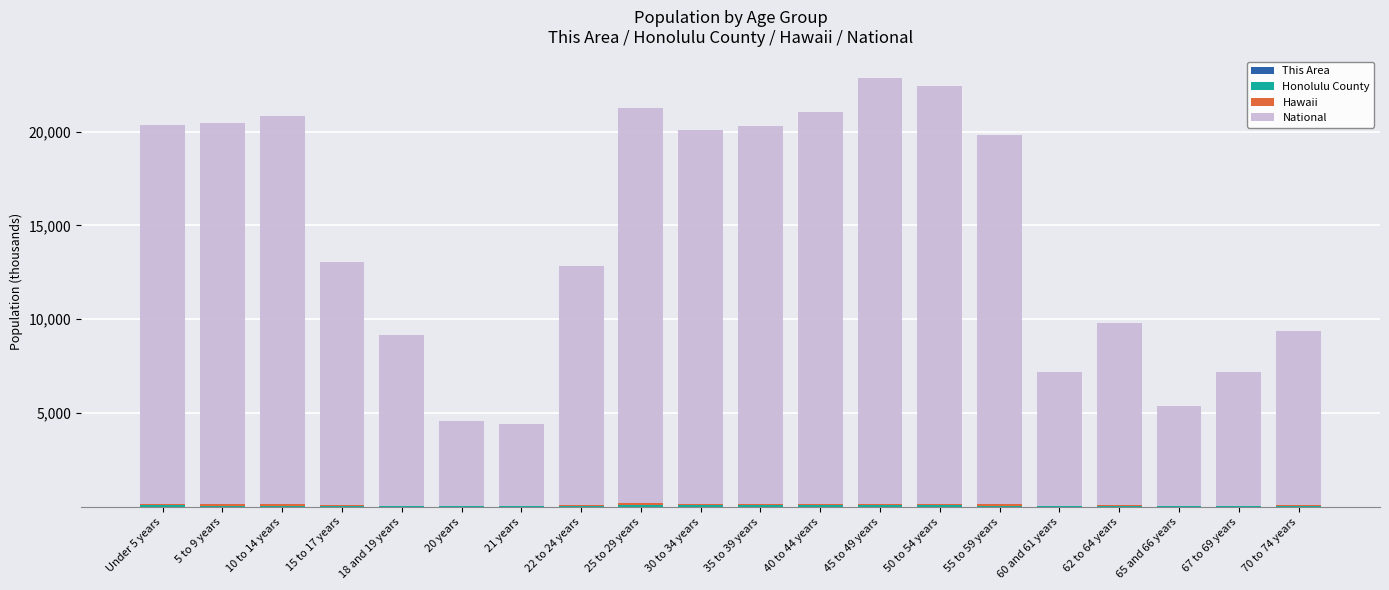

List the labels in order of National value, largest first.

45 to 49 years, 50 to 54 years, 25 to 29 years, 40 to 44 years, 10 to 14 years, 5 to 9 years, Under 5 years, 35 to 39 years, 30 to 34 years, 55 to 59 years, 15 to 17 years, 22 to 24 years, 62 to 64 years, 70 to 74 years, 18 and 19 years, 67 to 69 years, 60 and 61 years, 65 and 66 years, 20 years, 21 years